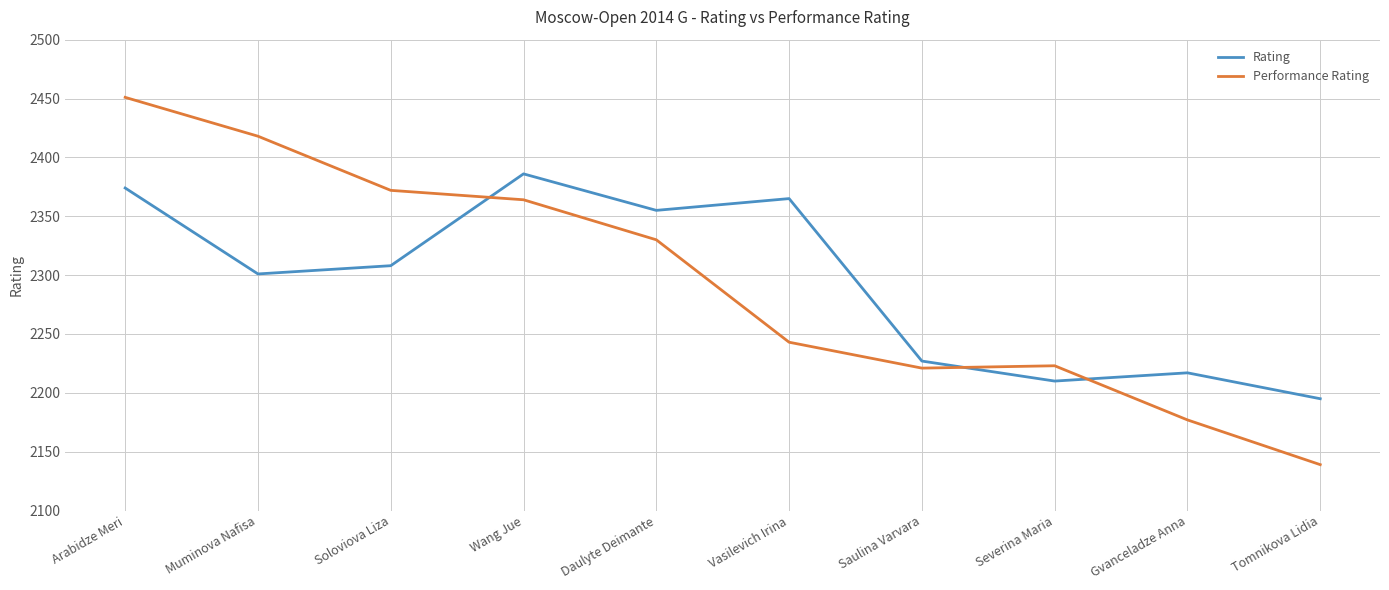

What is the sum of the Rating values at Soloviova Liza and Vasilevich Irina?

4673